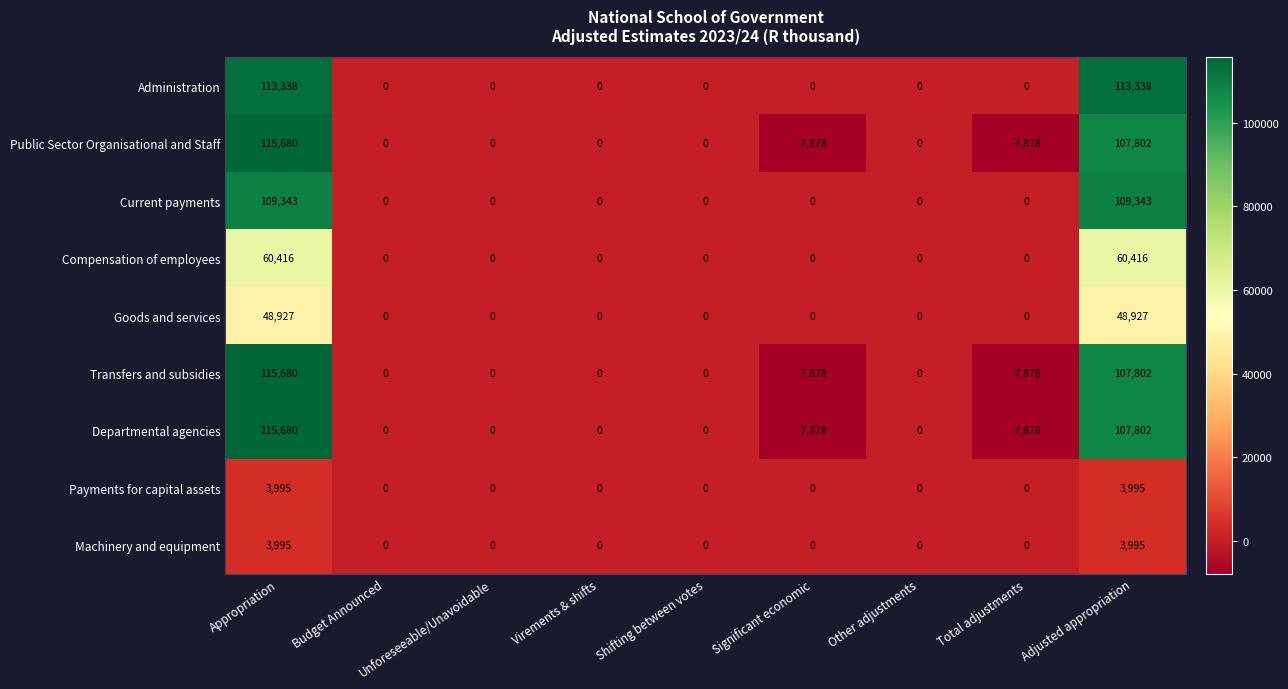

What is the maximum value shown in the chart?

115680